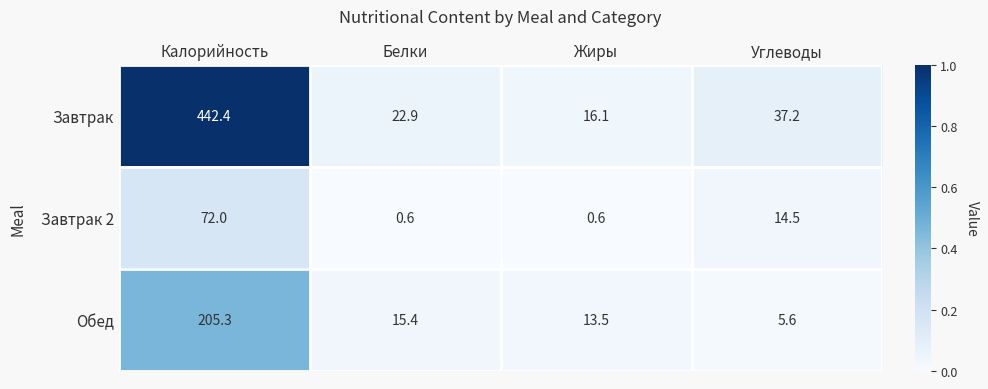

What is the difference between the maximum and minimum values in the Завтрак 2 series?

71.4